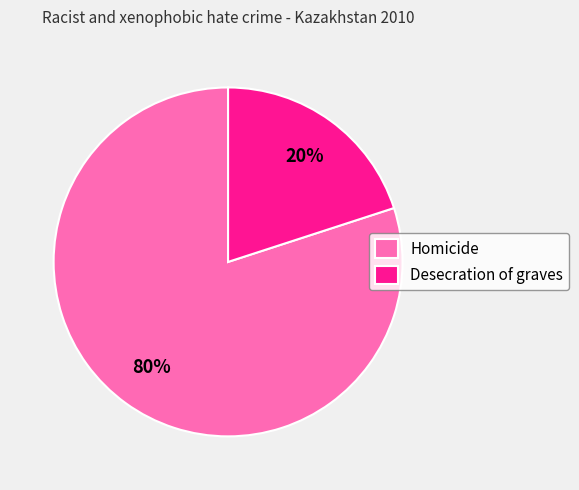

Do Homicide and Desecration of graves together represent more than half of the pie?

Yes